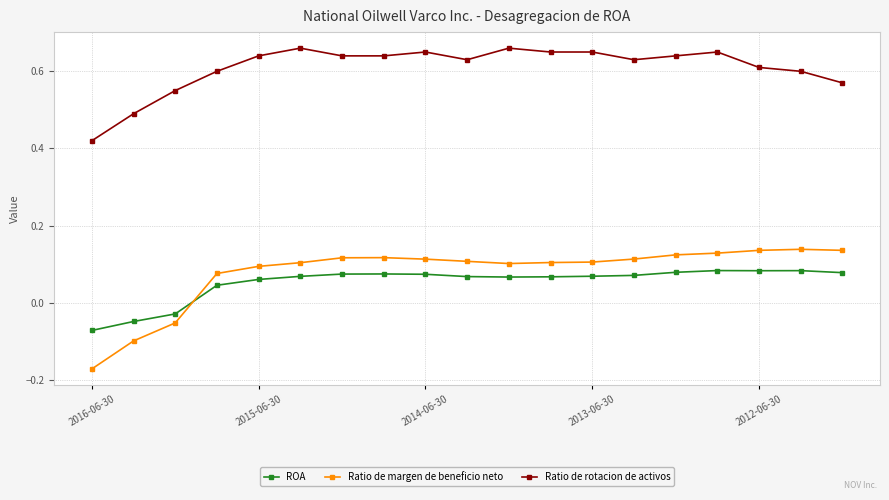

True or false: Ratio de rotacion de activos has more than 0 interior local peaks.

True